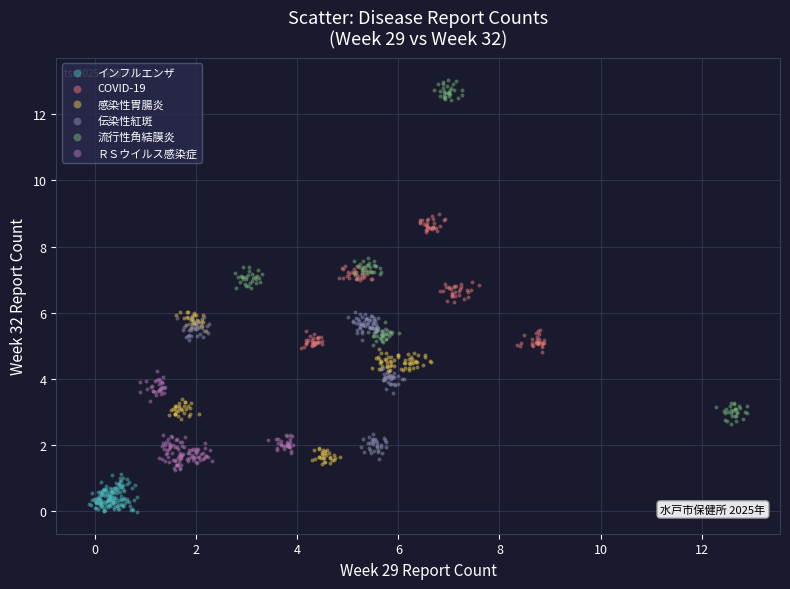

Which series contains the highest Y value?

流行性角結膜炎